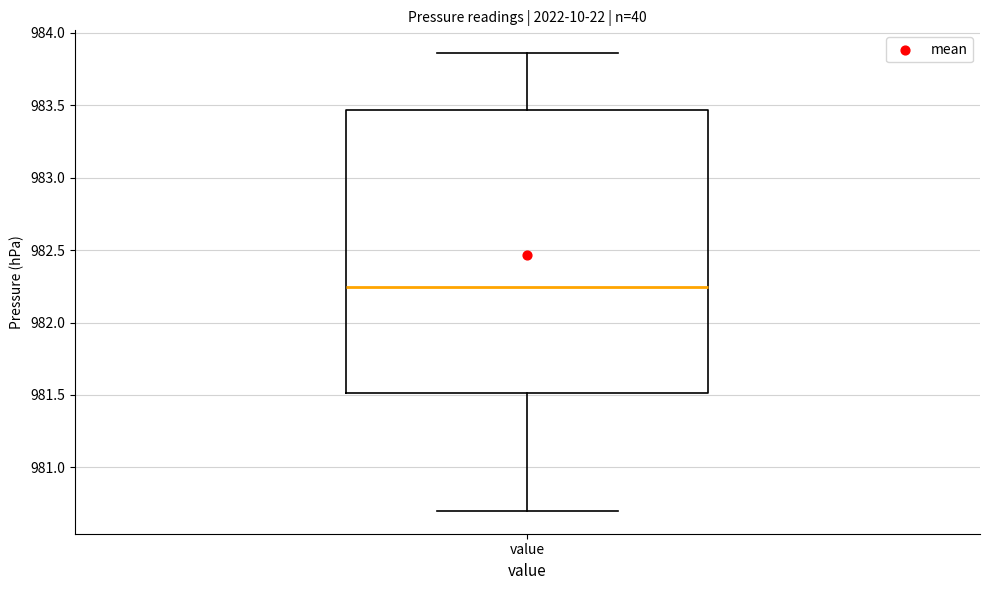

Transcribe this box plot: give where the median line is, the range the box spans, and where the two whiskers end, as read against the y-axis. The values are not printed on the chart, so give them approximately, as read against the axis.

median 982.25, box 981.50 to 983.45, whiskers 980.70 to 983.85